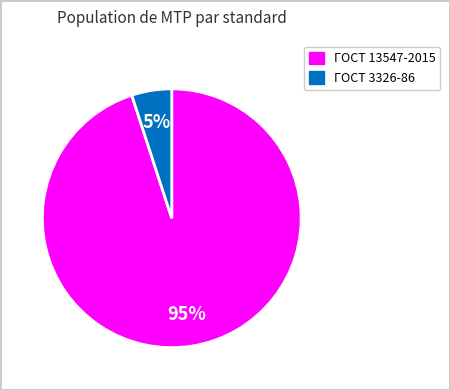

To the nearest percent, what is the average slice percentage?

50%